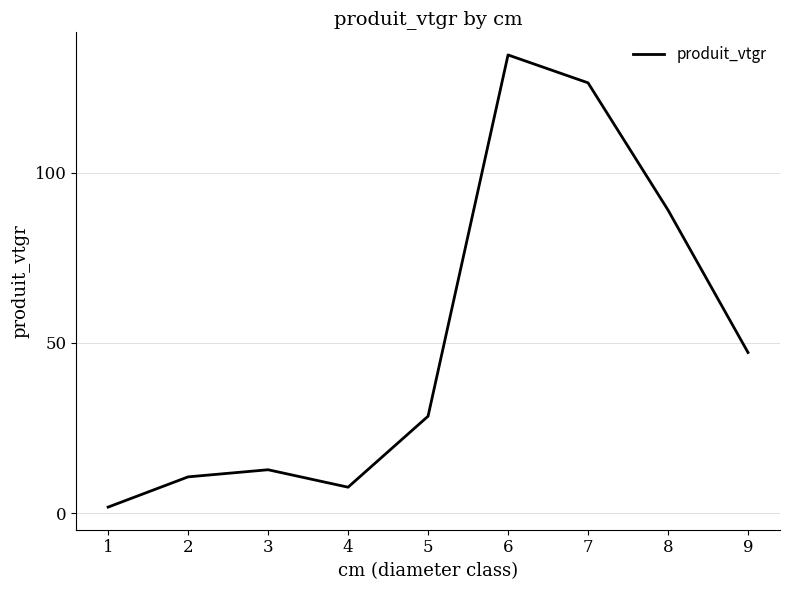

What is the ratio of the value at 6 to the value at 3?

10.5